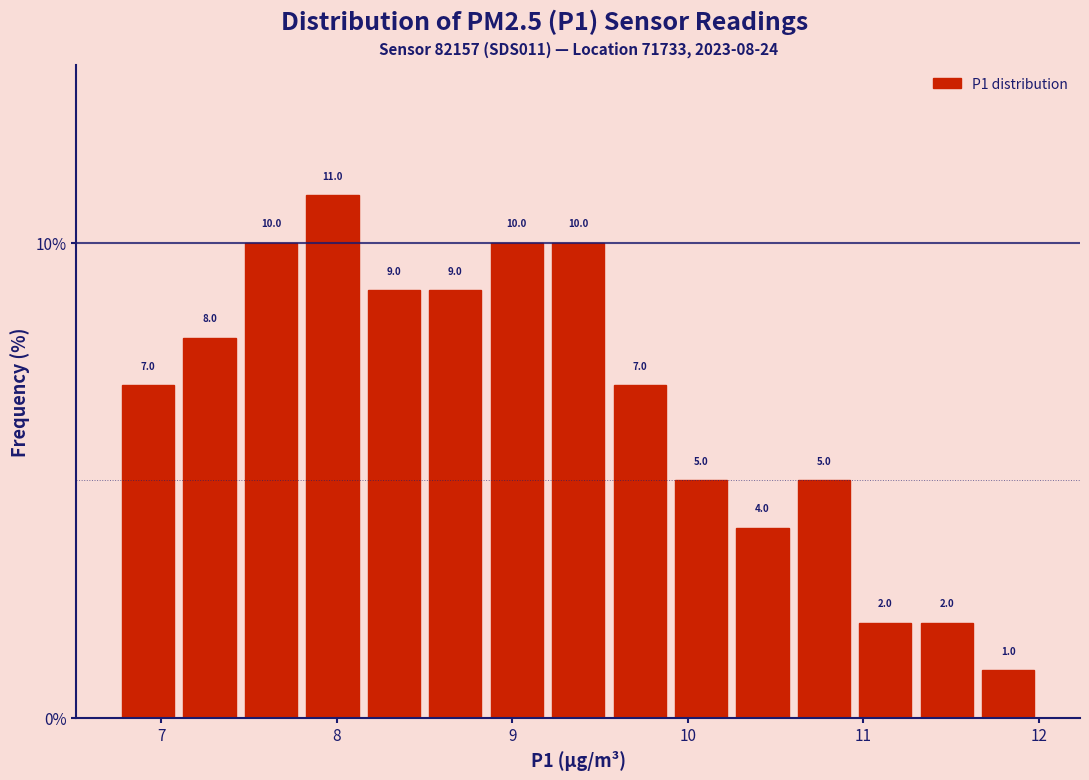

Around what value on the x-axis is the tallest bar? Give the approximate position of its centre, as read against the axis.

8.0